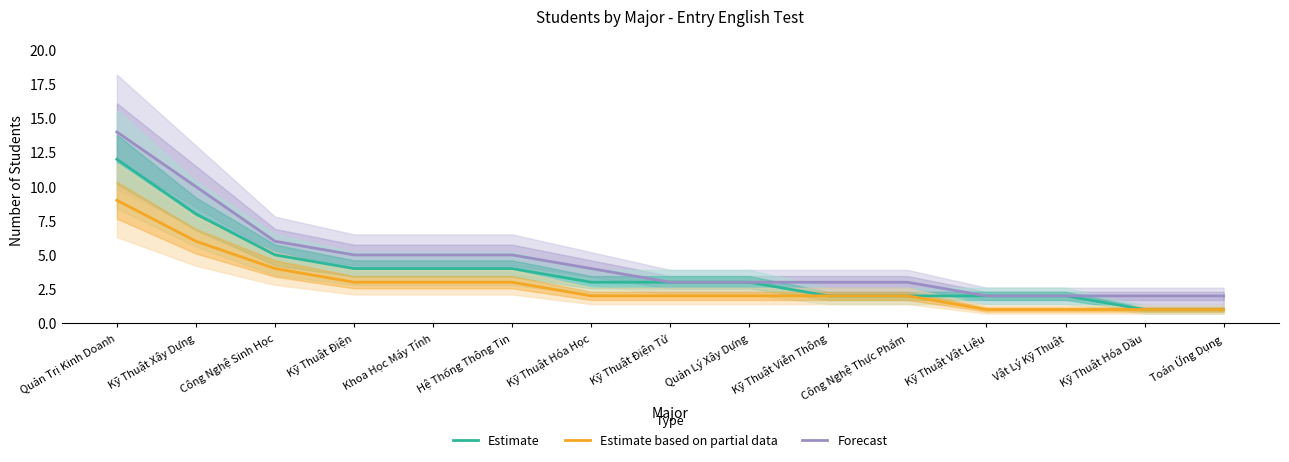

What is the label of the 1st point from the left?

Quản Trị Kinh Doanh